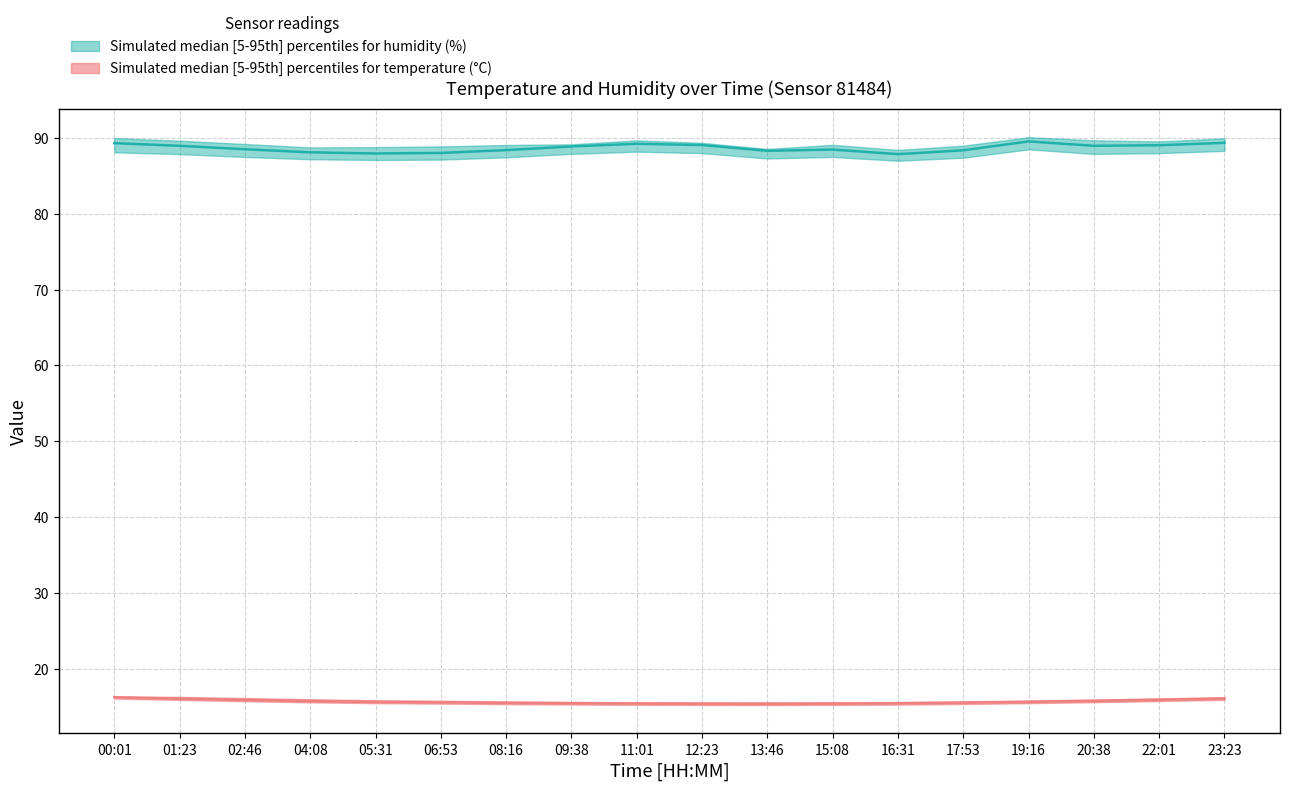

List the series in order of their overall mean, highest first.

Simulated median [5-95th] percentiles for humidity (%), Simulated median [5-95th] percentiles for temperature (°C)